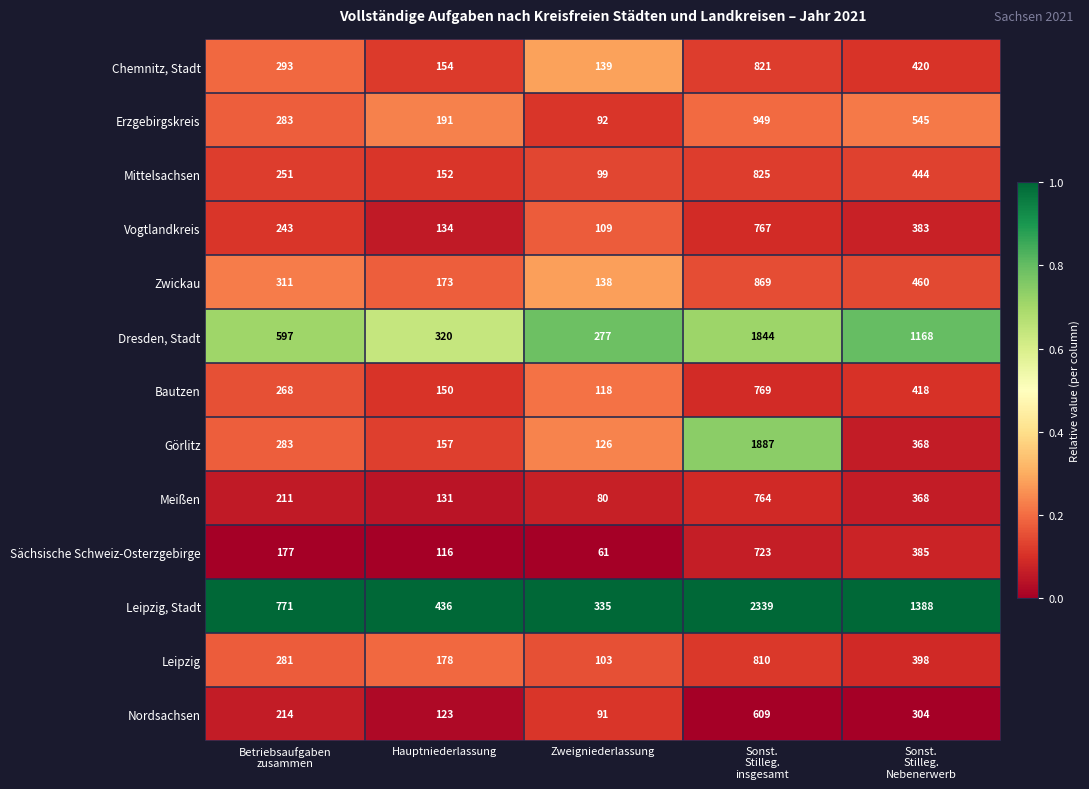

What is the difference between the maximum and minimum values in the Chemnitz, Stadt series?

682